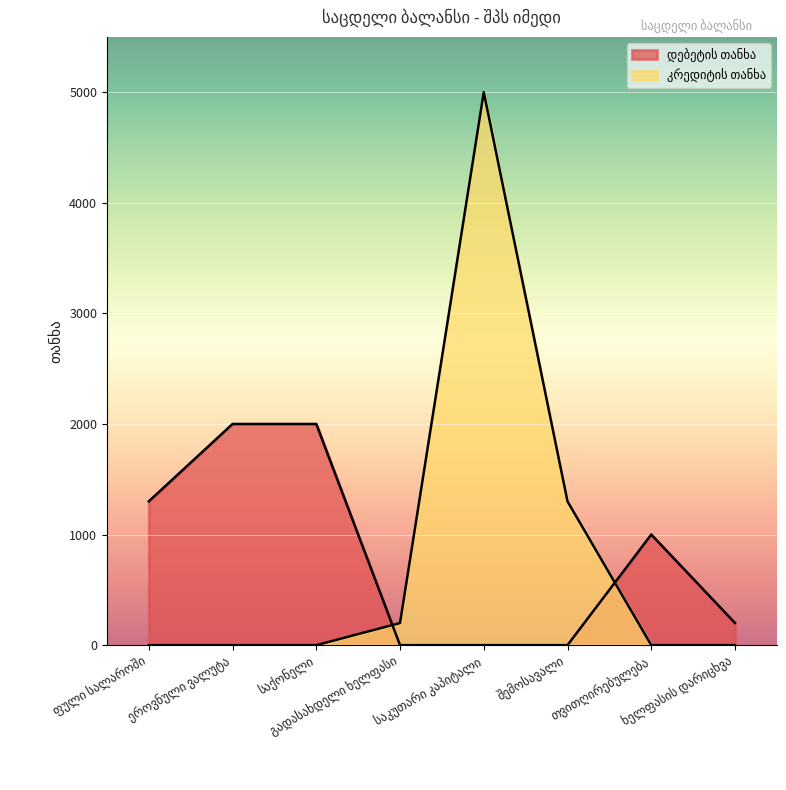

At შემოსავალი, list the series in order from largest to smallest.

კრედიტის თანხა, დებეტის თანხა